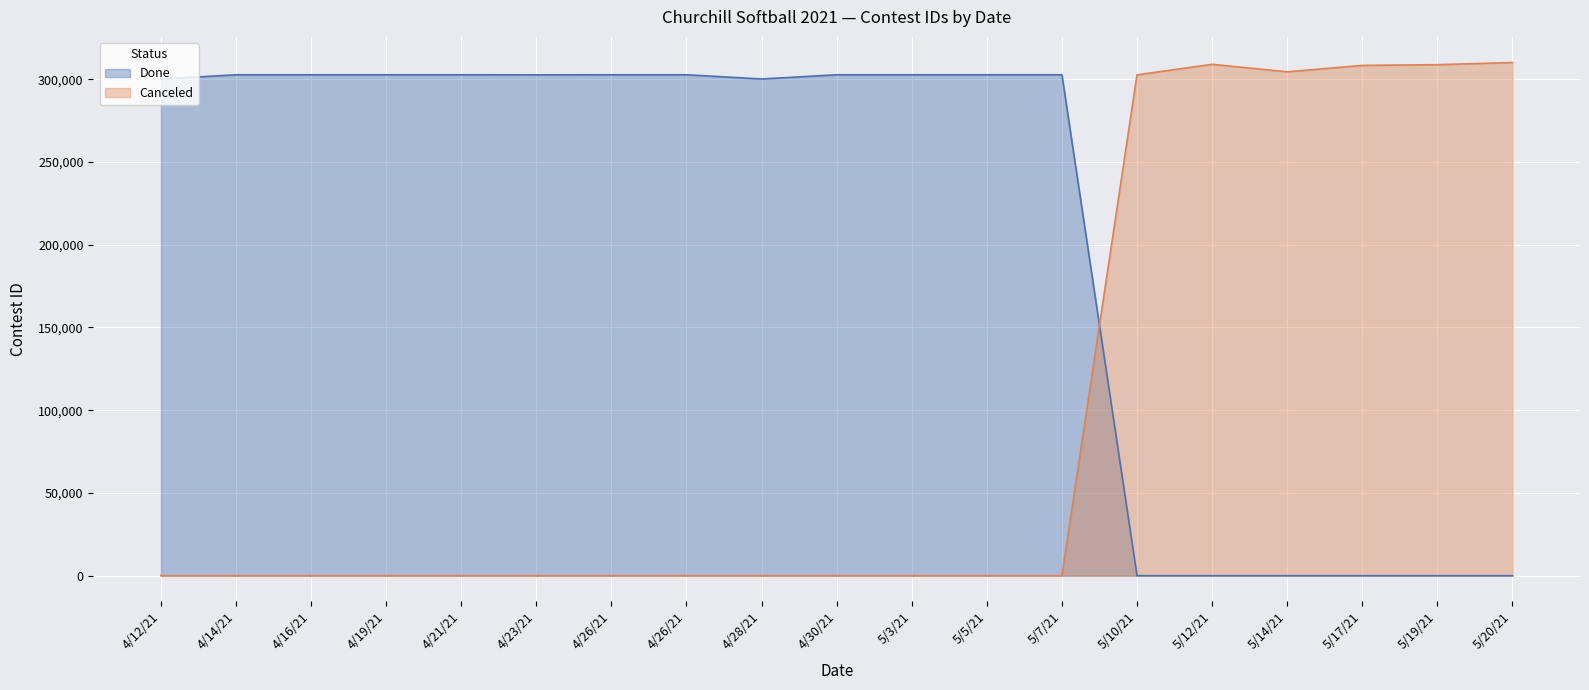

In Done, how many points are lower than both neighbors (excluding endpoints)?

2